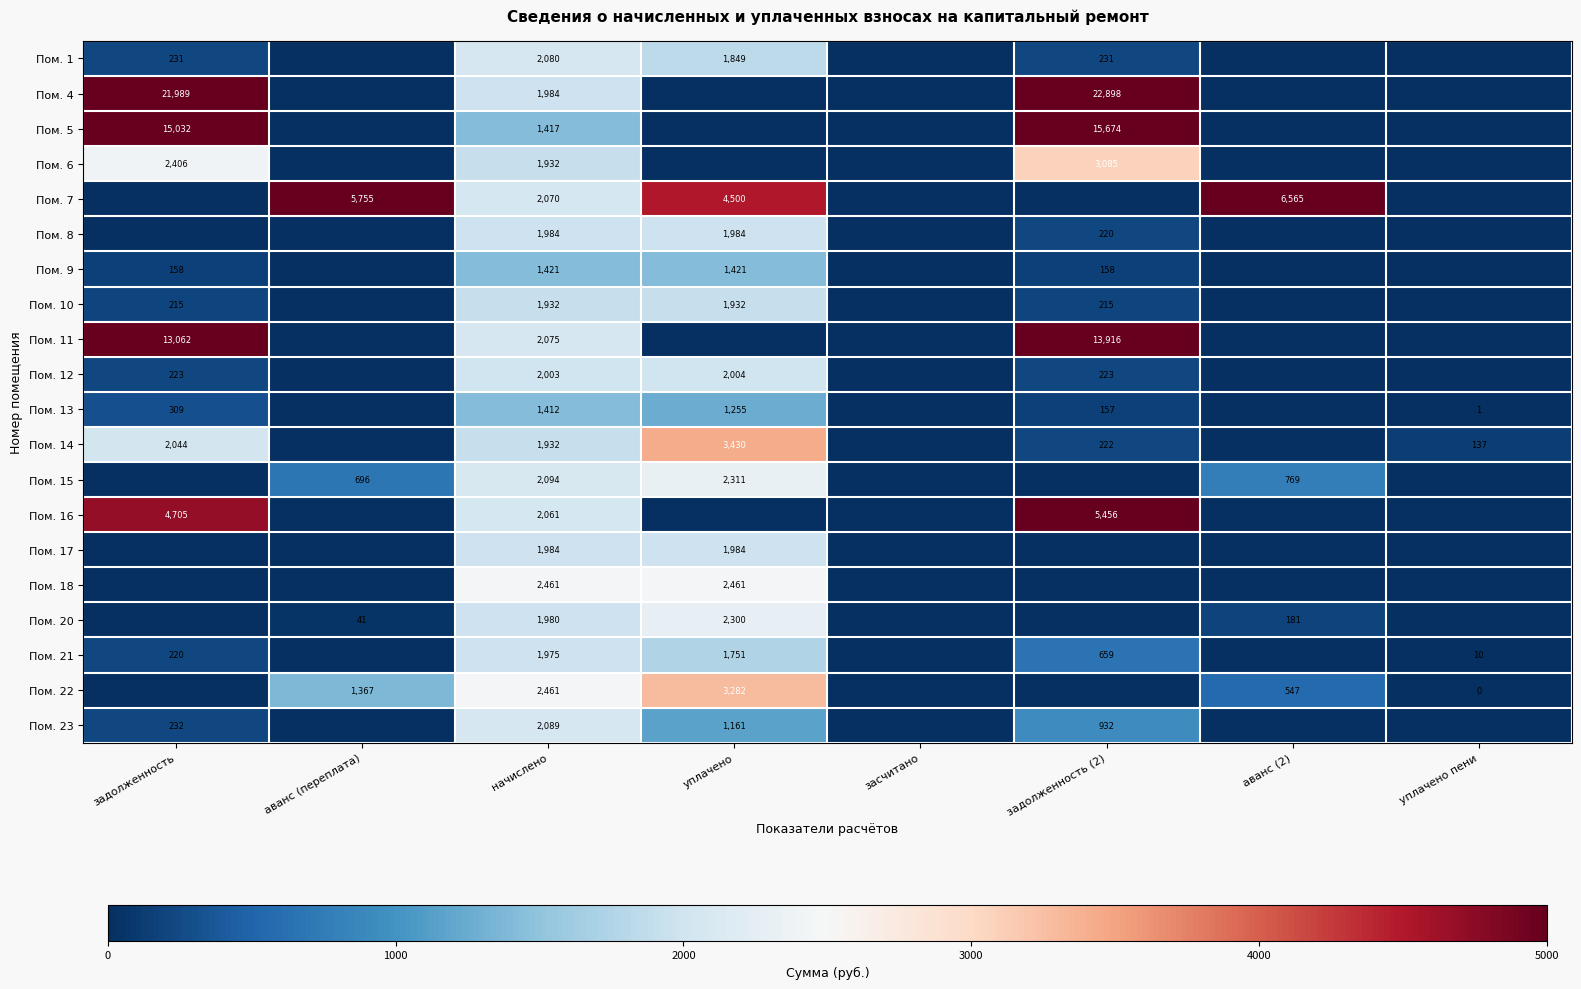

What is the sum of the Пом. 16 values at задолженность and начислено?

6766